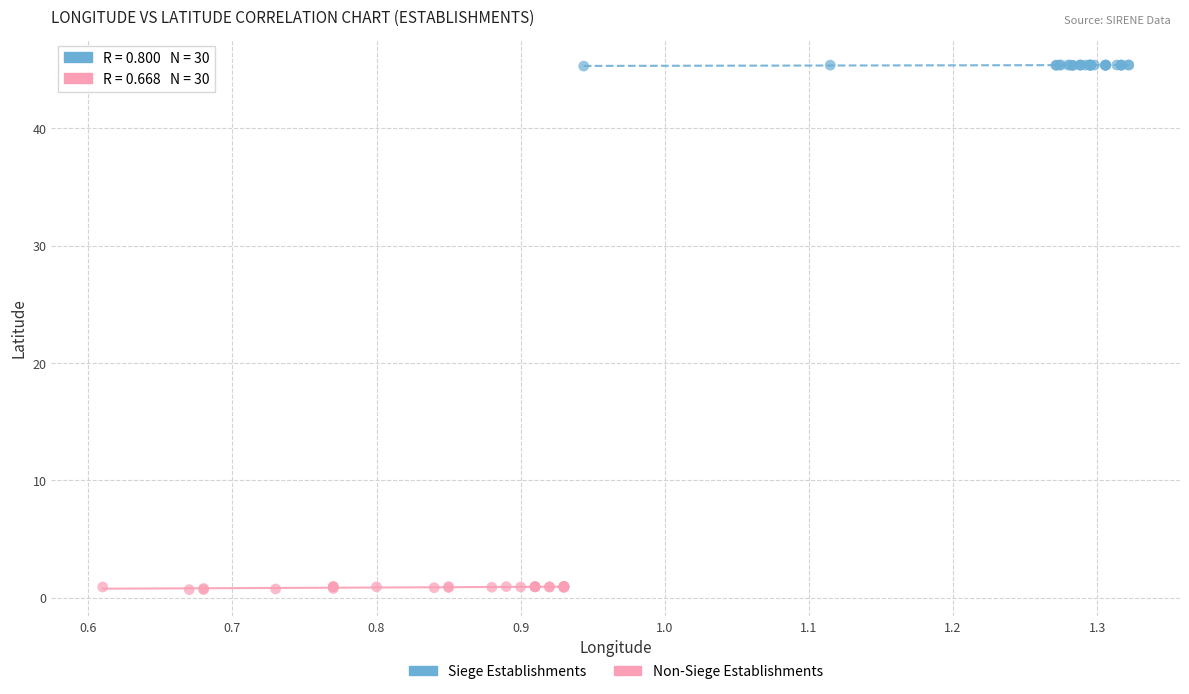

Which series reaches the maximum Y coordinate?

Siege Establishments